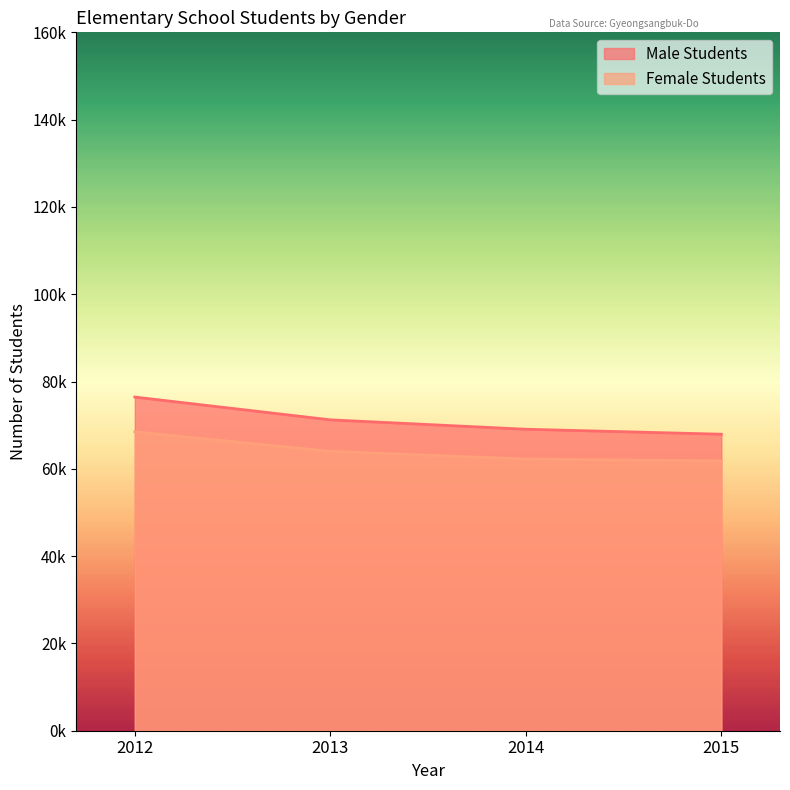

Which category has the highest value in the Male Students series?

2012